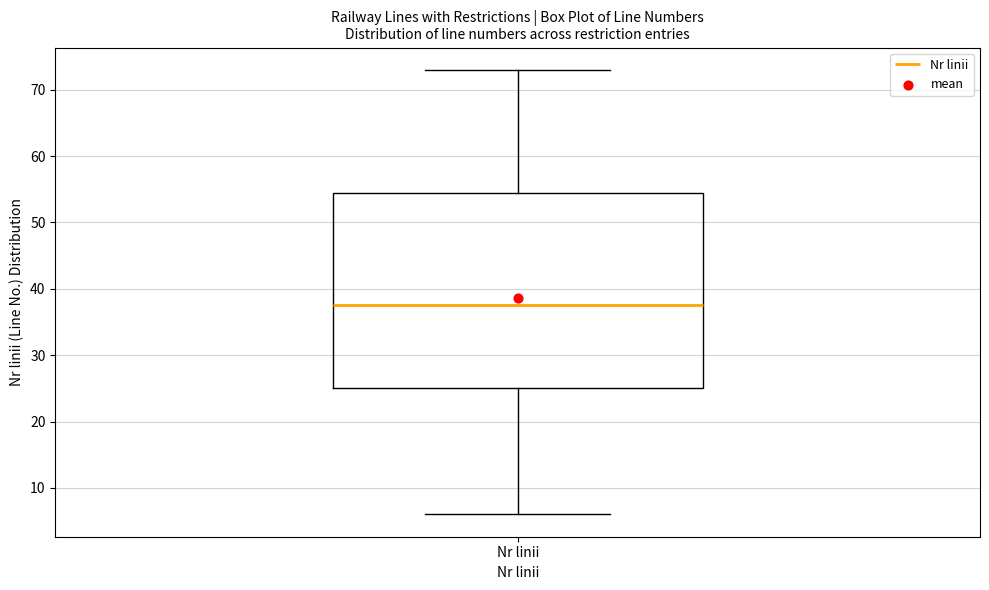

Where is the upper edge of the box for Nr linii on the y-axis? The values are not printed on the chart, so give them approximately, as read against the axis.

55